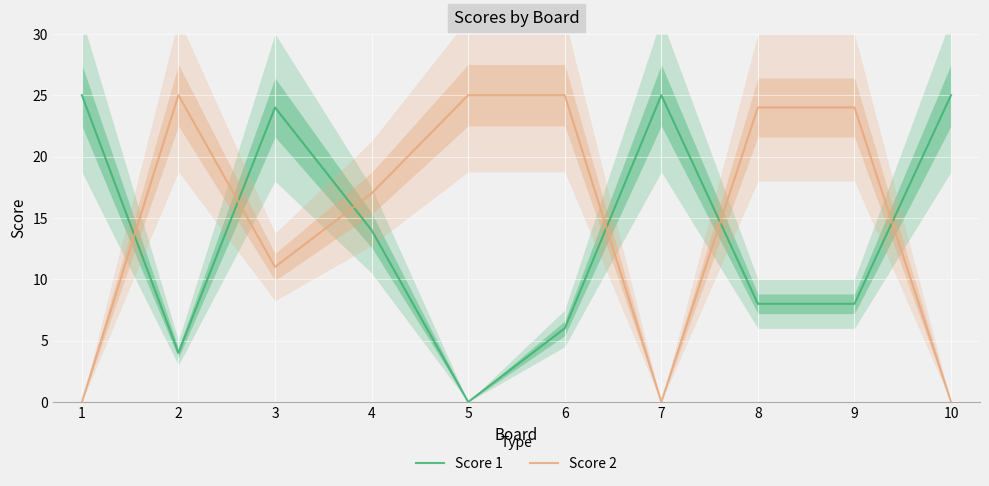

Which series has the widest spread of values?

Score 1